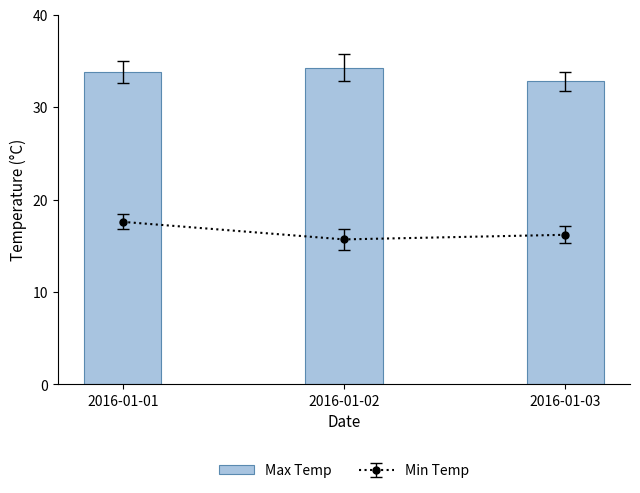

Reading right to left, list all the values displayed in this chart.

32.8	34.3	33.8